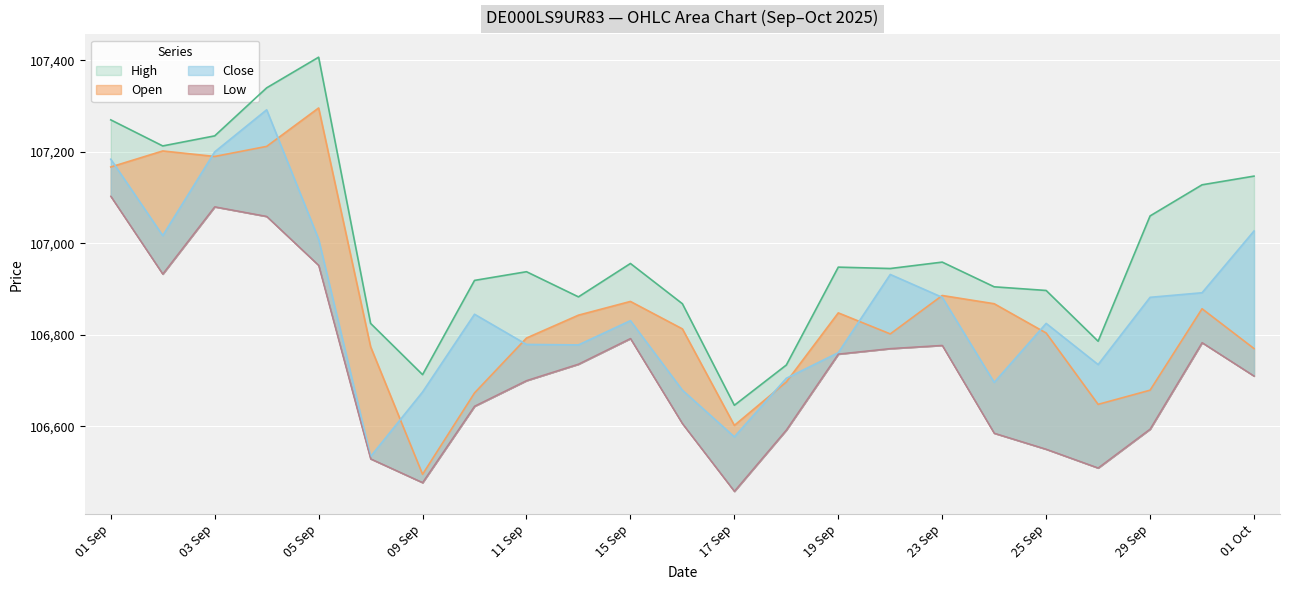

What is the total value across all series at 04.09.2025?

428903